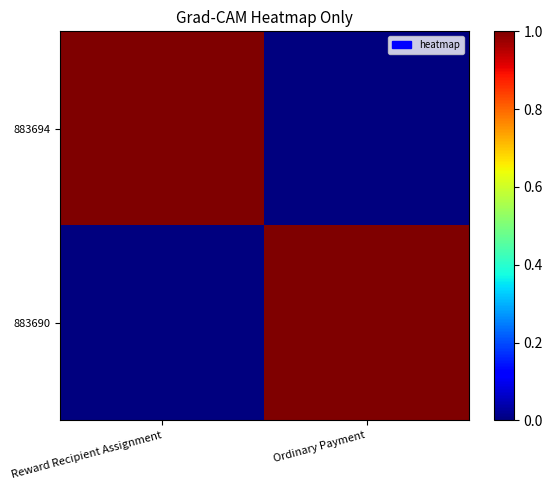

Reading right to left, what are all the values shown in this chart?

883694: Ordinary Payment=0	Reward Recipient Assignment=1
883690: Ordinary Payment=1	Reward Recipient Assignment=0